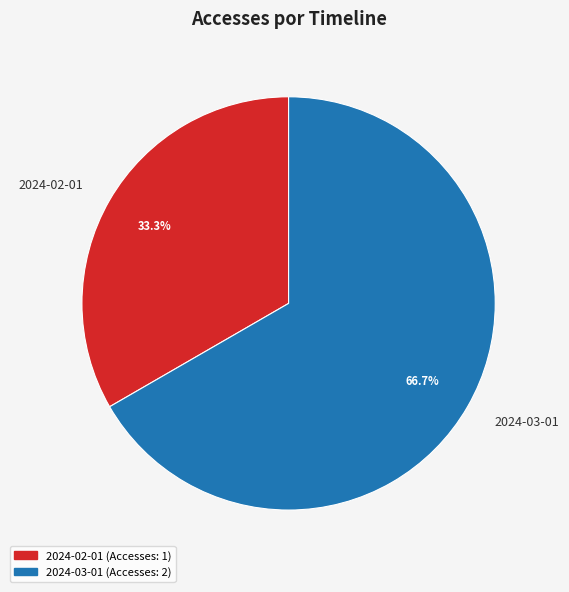

To the nearest percent, what is the difference between the largest and smallest slice percentages?

33%